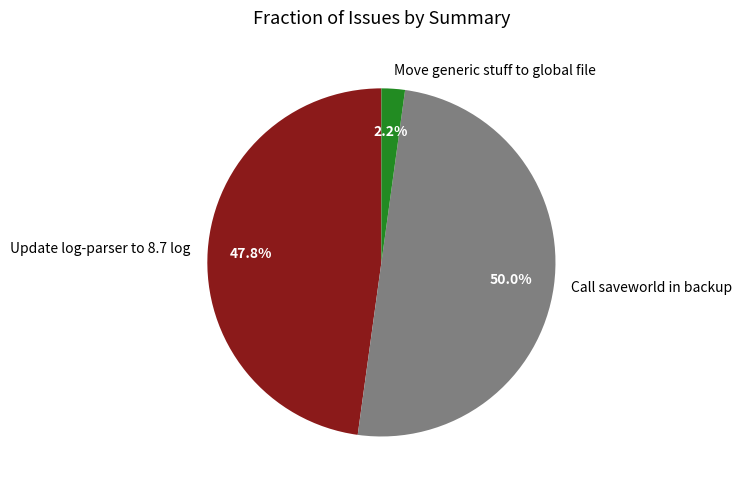

Combined, what portion of the pie is Call saveworld in backup and Move generic stuff to global file?

52.2%